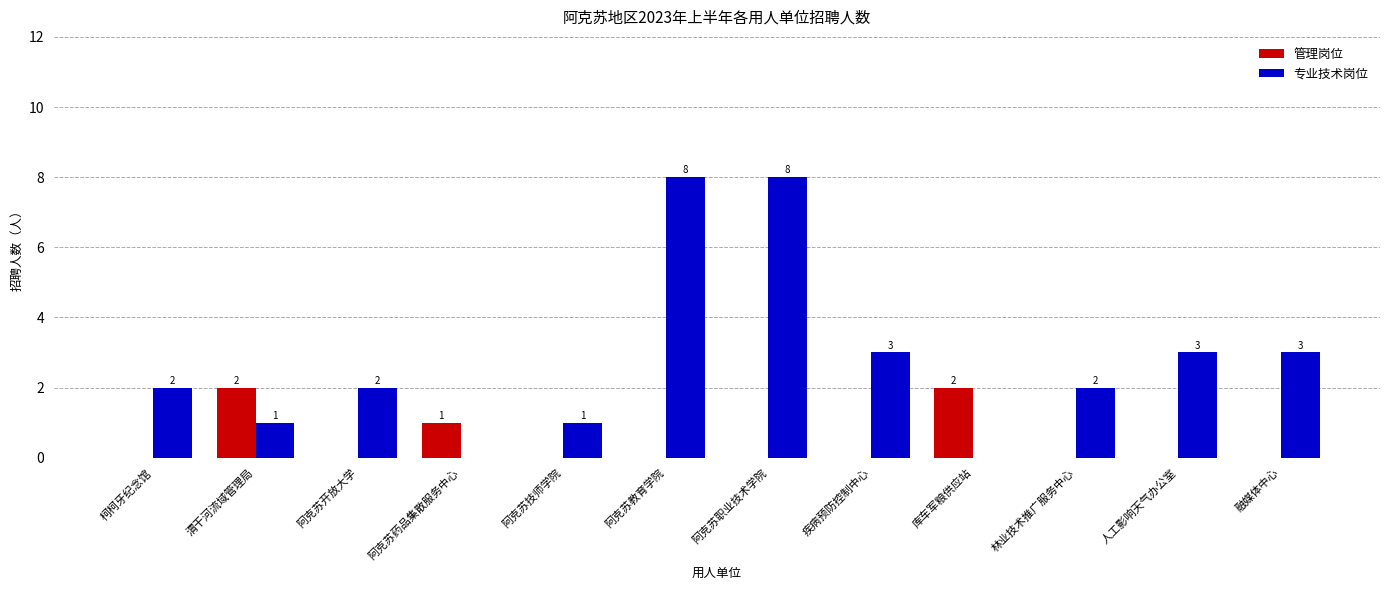

Which series has the largest total across all categories?

专业技术岗位